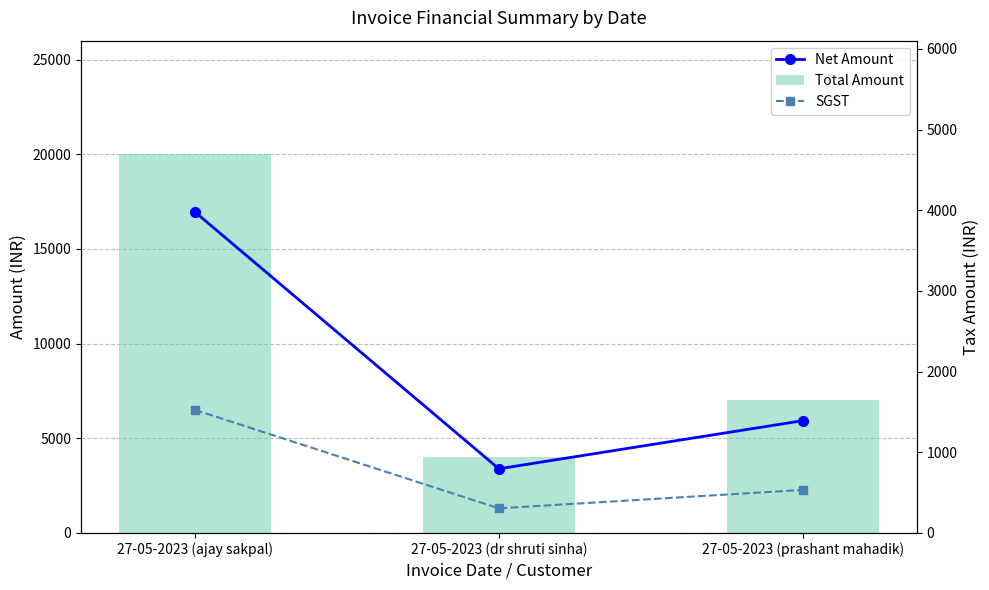

What position from the left is 27-05-2023 (dr shruti sinha)?

2